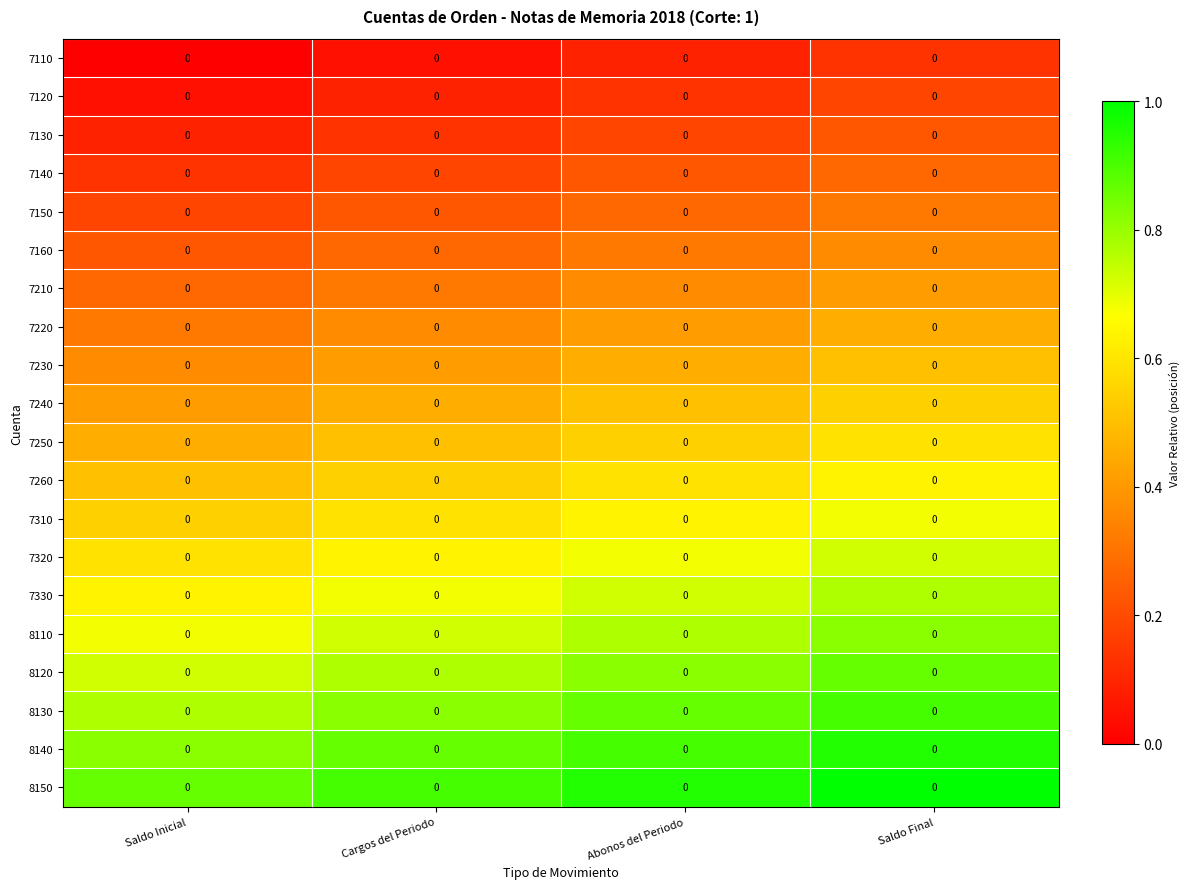

Which label corresponds to the smallest value in the chart?

Saldo Inicial